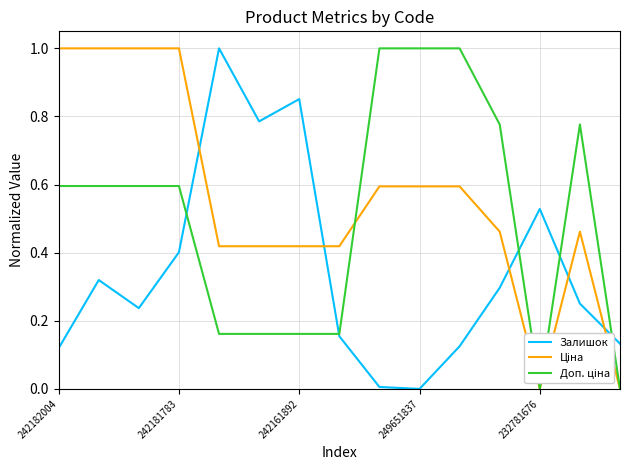

What is the maximum value shown in the chart?

1.0